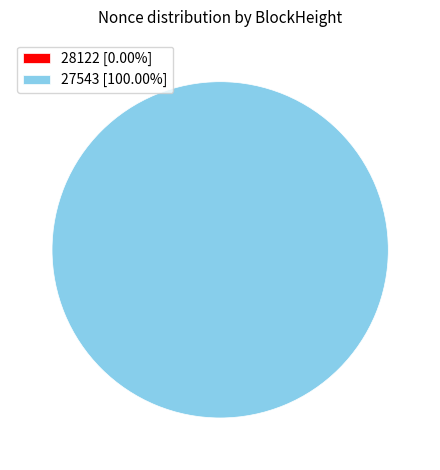

Is 27543 the majority of the pie?

Yes